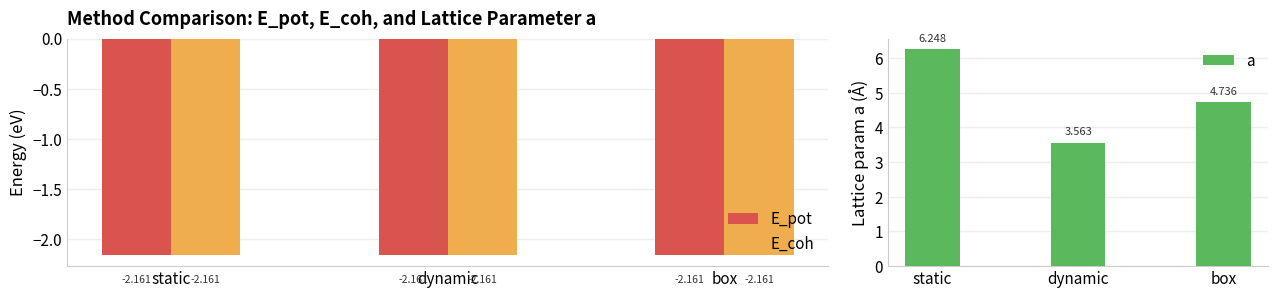

At how many categories does at least one series exceed 0?

3